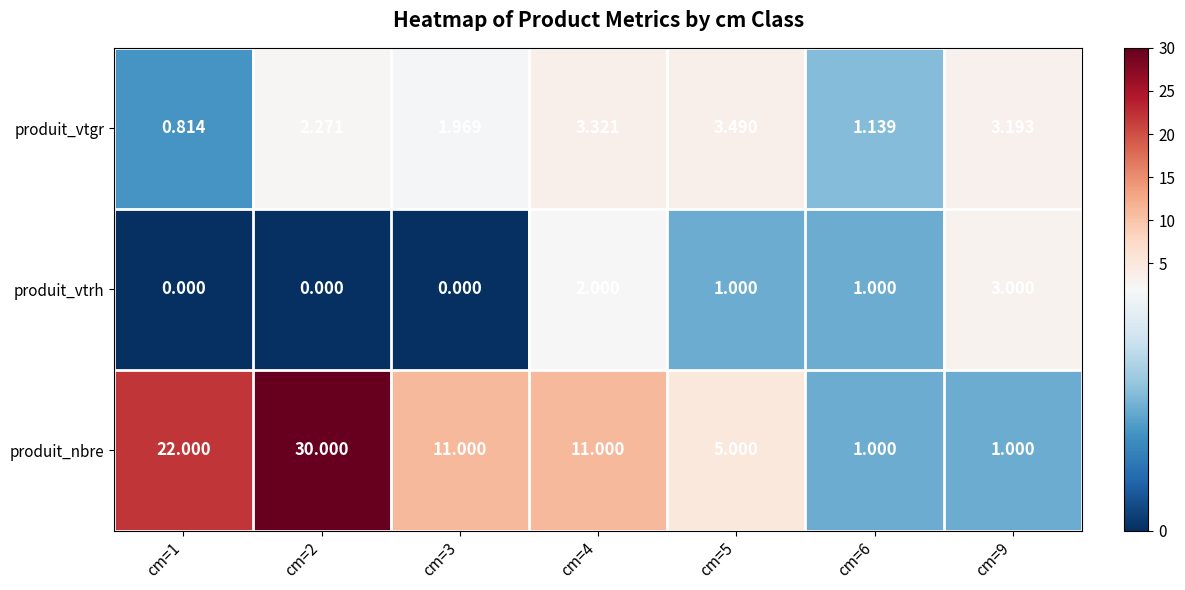

Which series has the widest spread of values?

produit_nbre